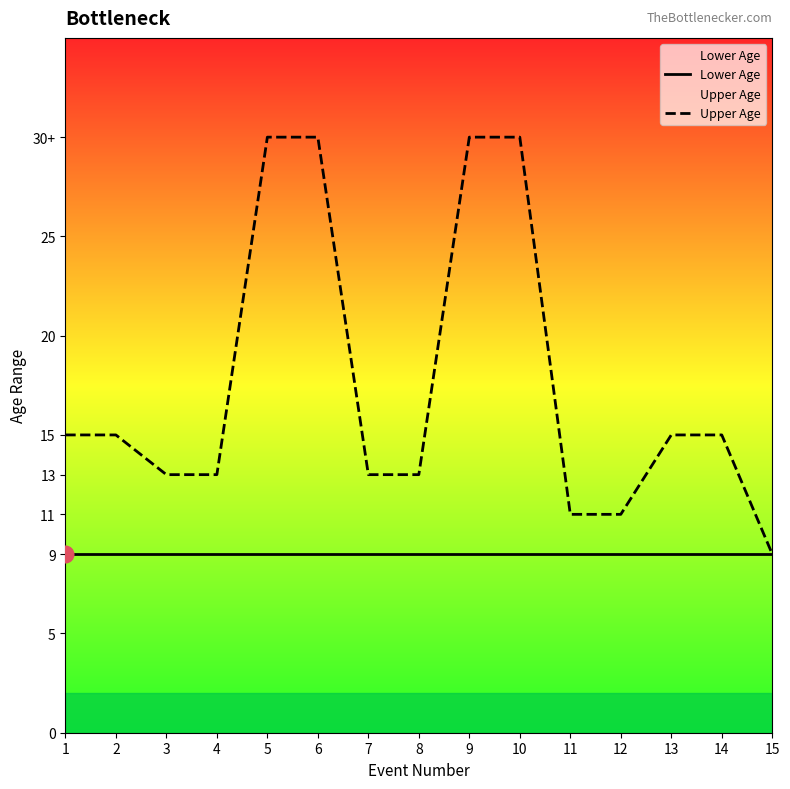

Where does the Upper Age series first go above 15?

5